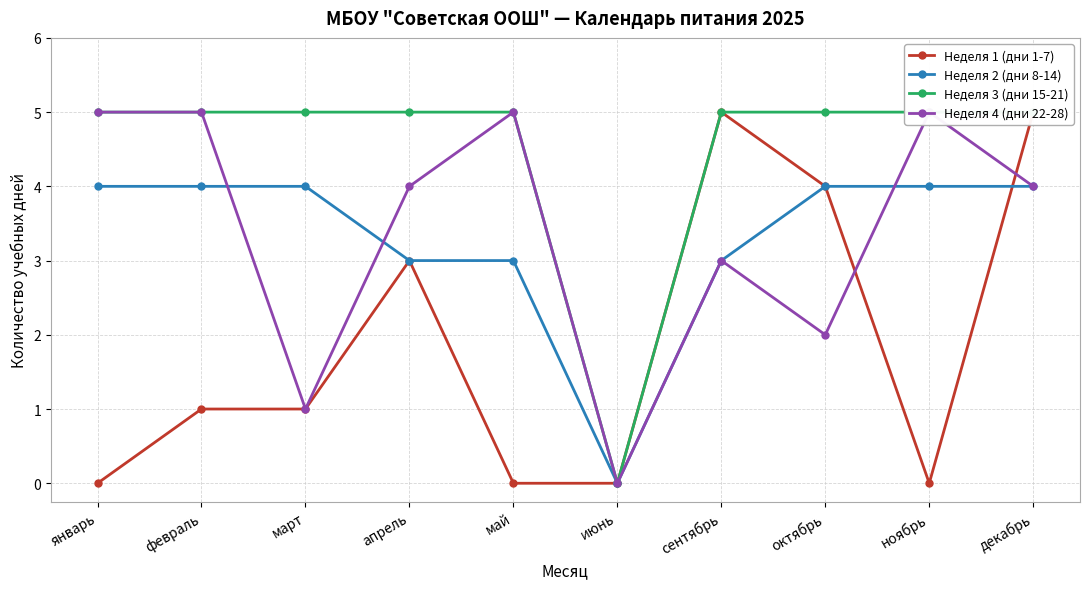

Which series changed the most between февраль and апрель?

Неделя 1 (дни 1-7)